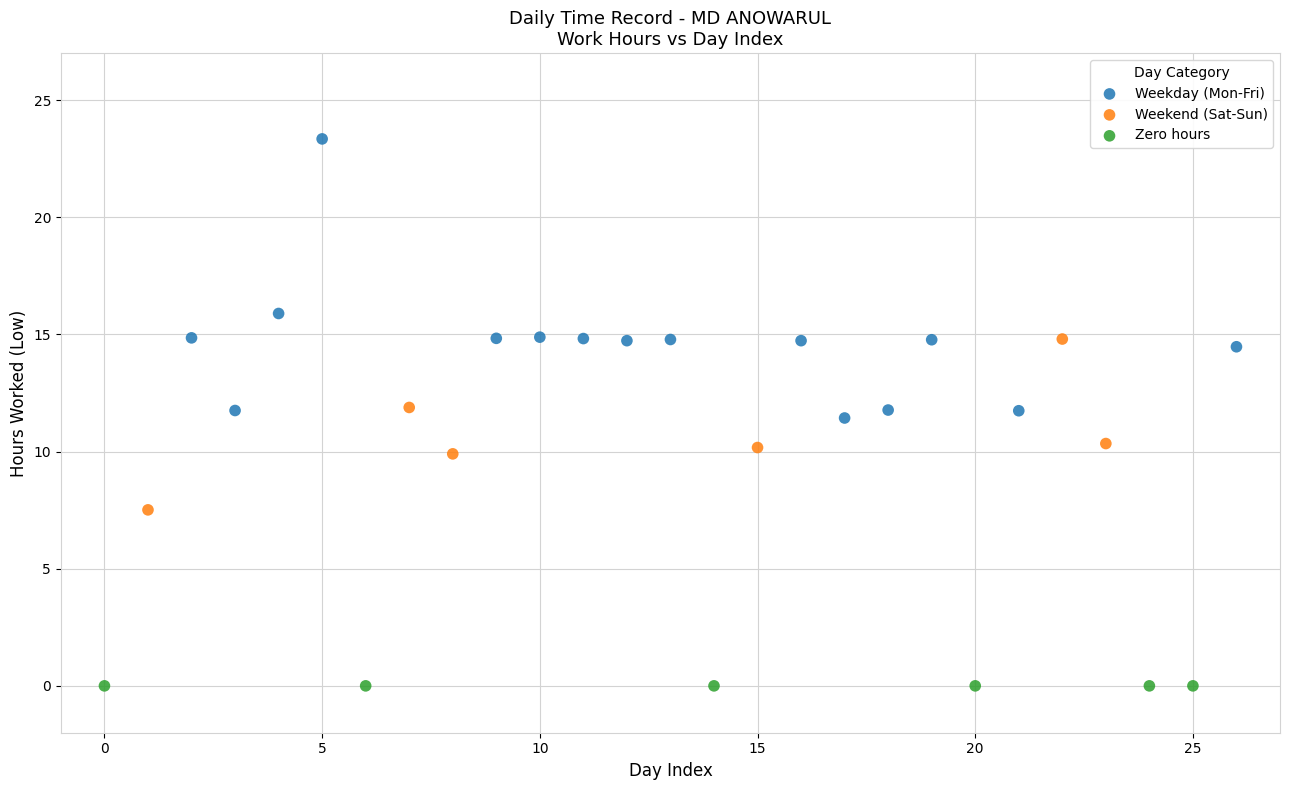

Which series reaches the minimum Y coordinate?

Zero hours